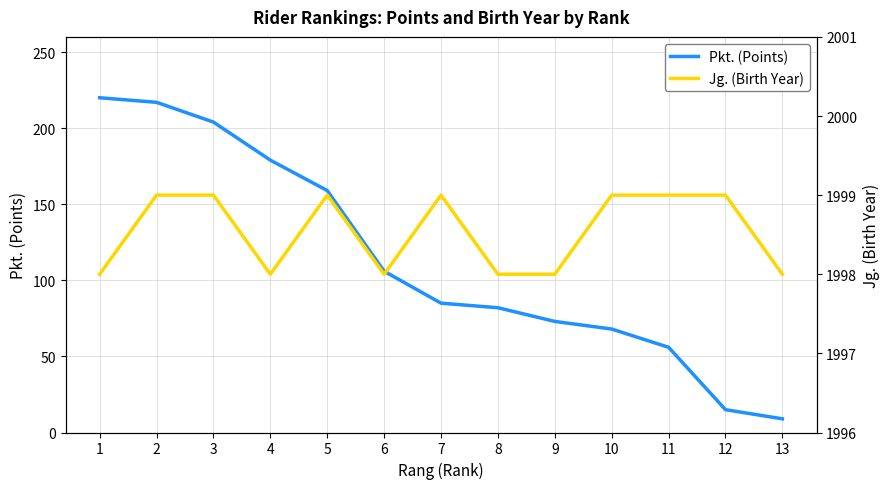

Between 2 and 5, which series saw the biggest shift?

Pkt. (Points)